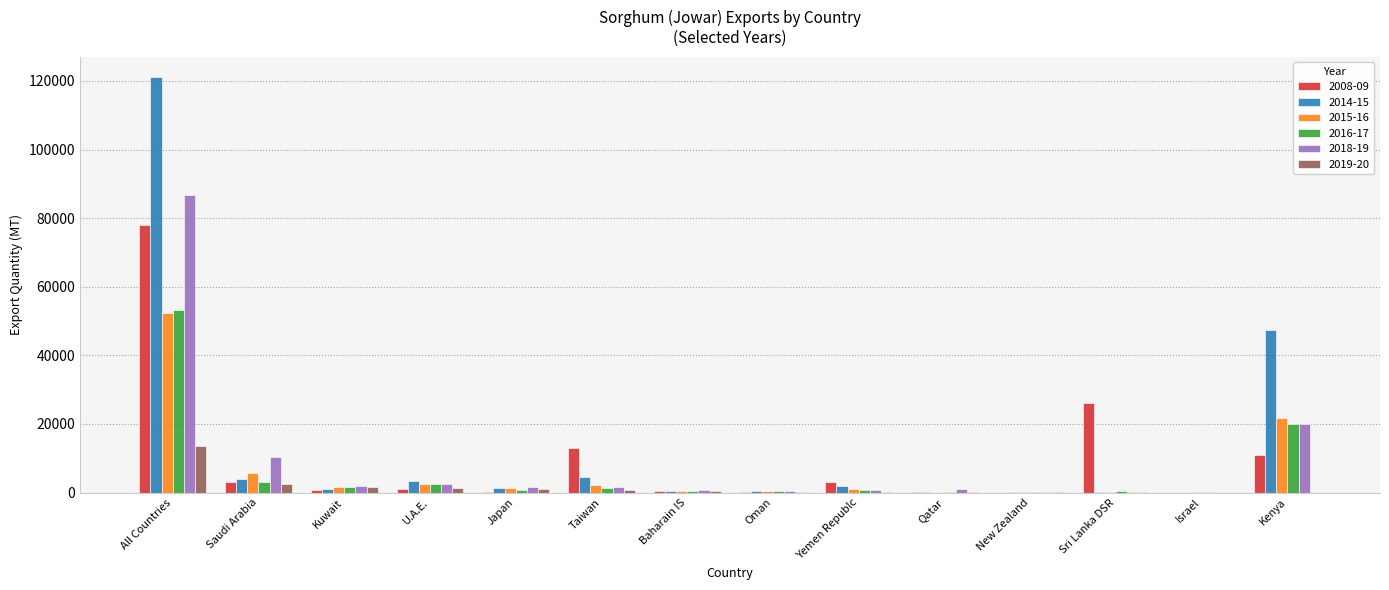

How many data points does each series have?

14